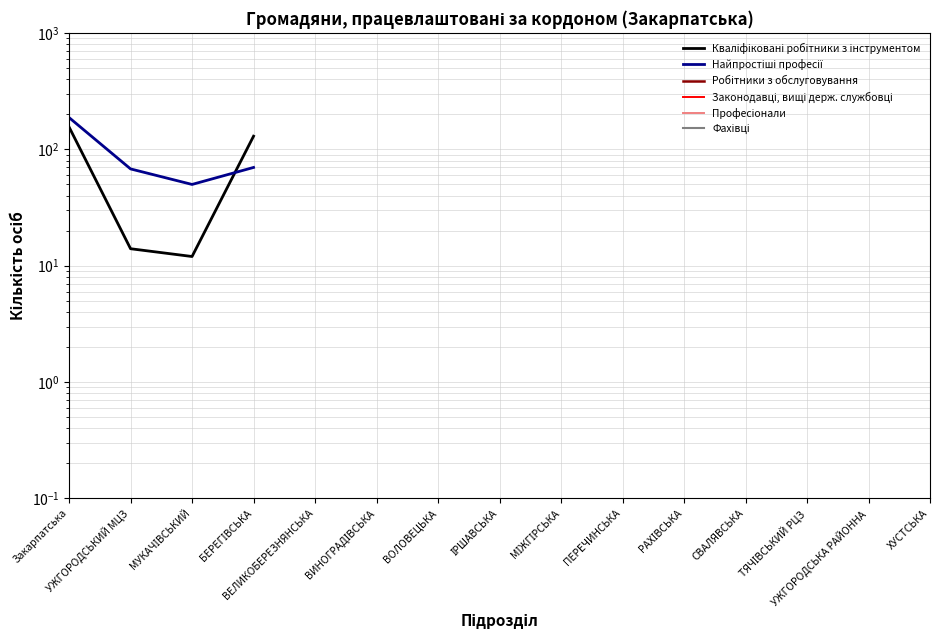

True or false: Кваліфіковані робітники з інструментом and Законодавці, вищі держ. службовці cross at least once.

False